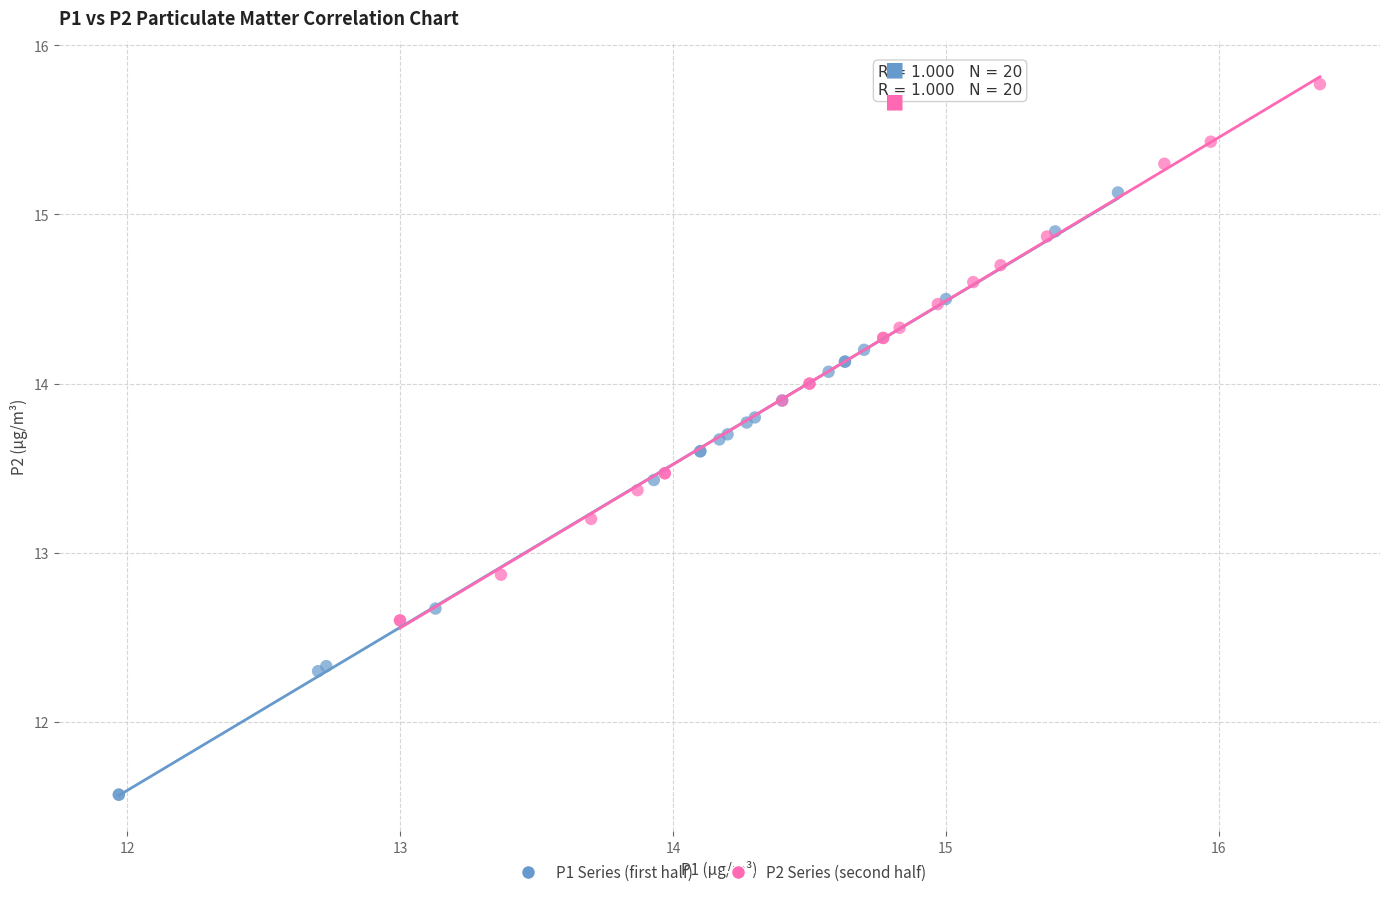

What are all the series names shown in the legend?

P1 Series (first half), P2 Series (second half)